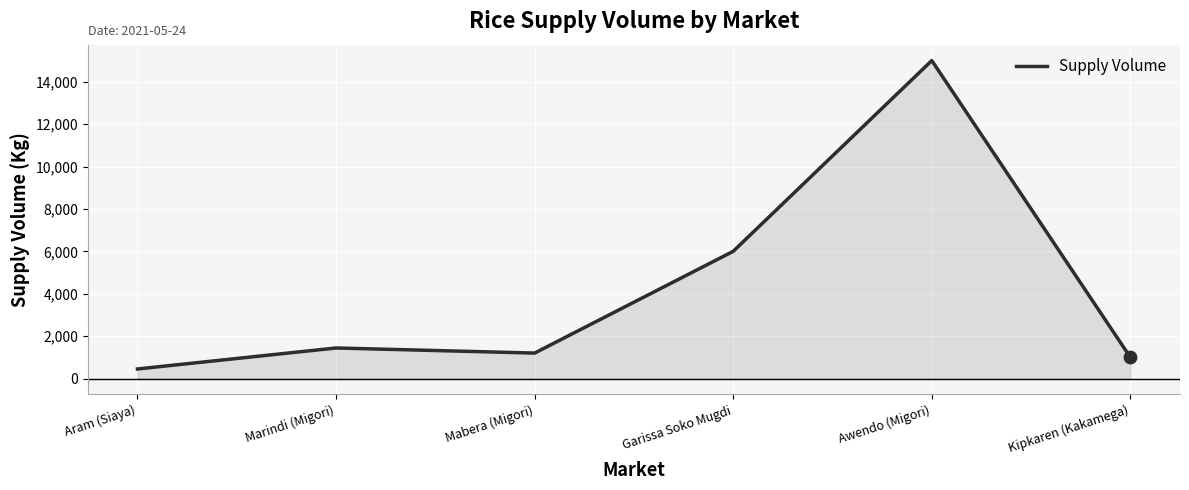

Approximately how many times larger is the value at Mabera (Migori) compared to Aram (Siaya)?

2.7